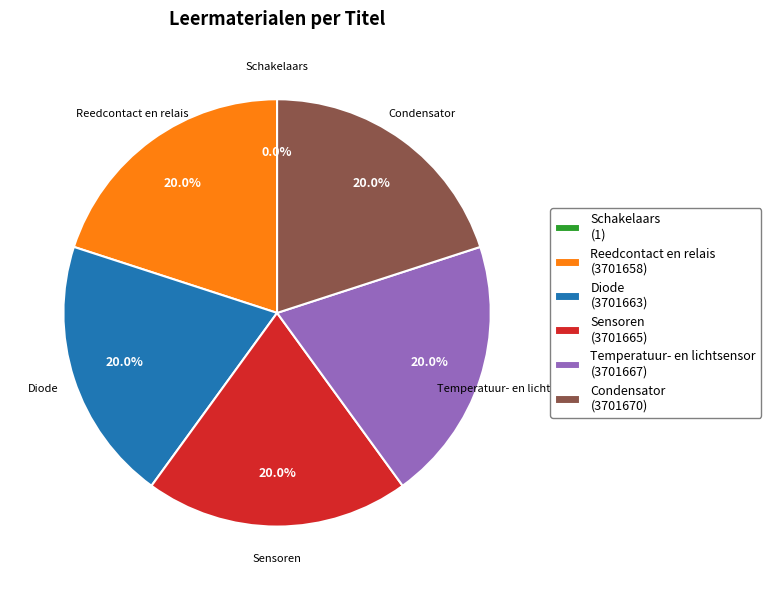

To the nearest percent, what is the average slice percentage?

17%